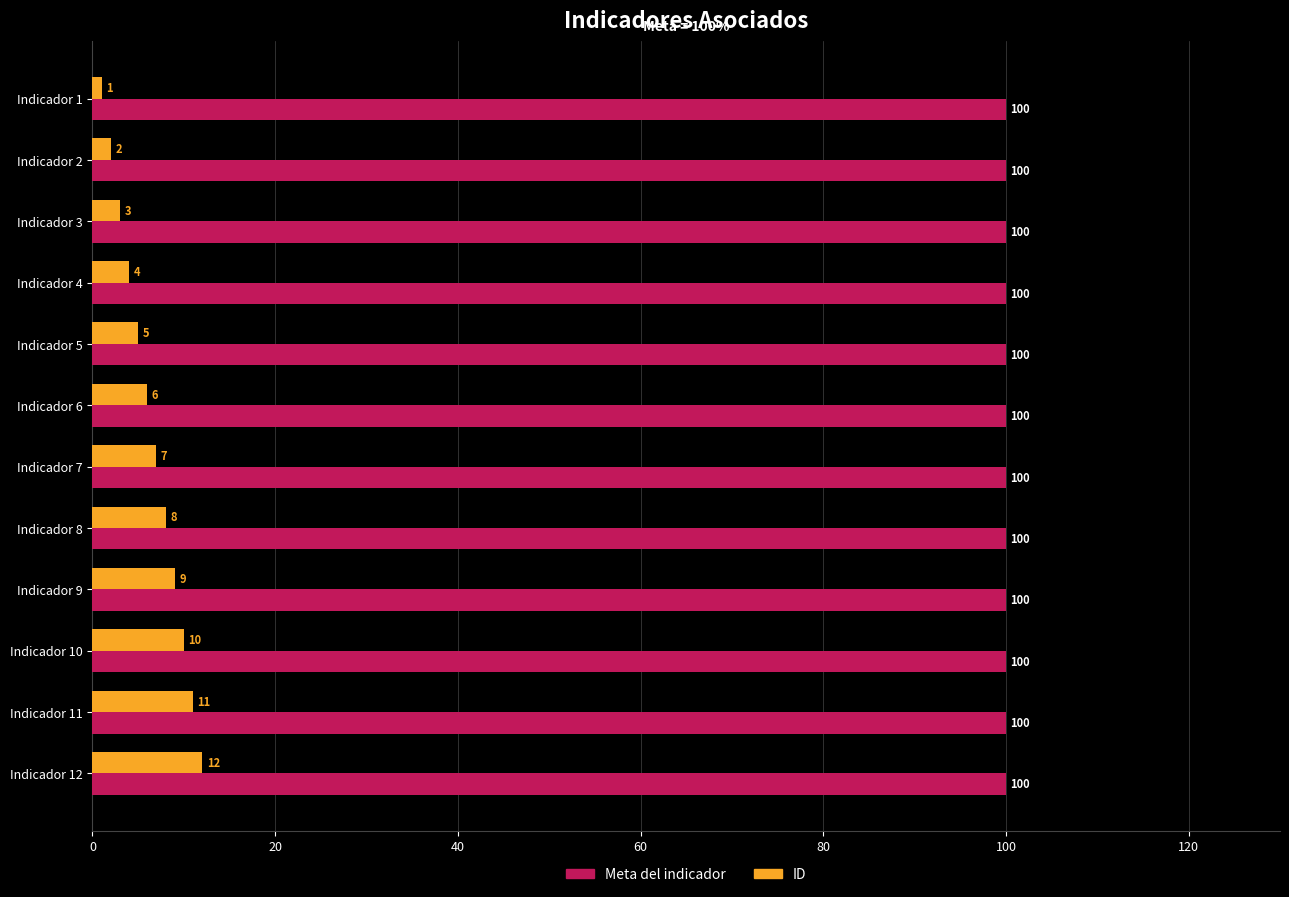

At how many categories does at least one series exceed 45?

12